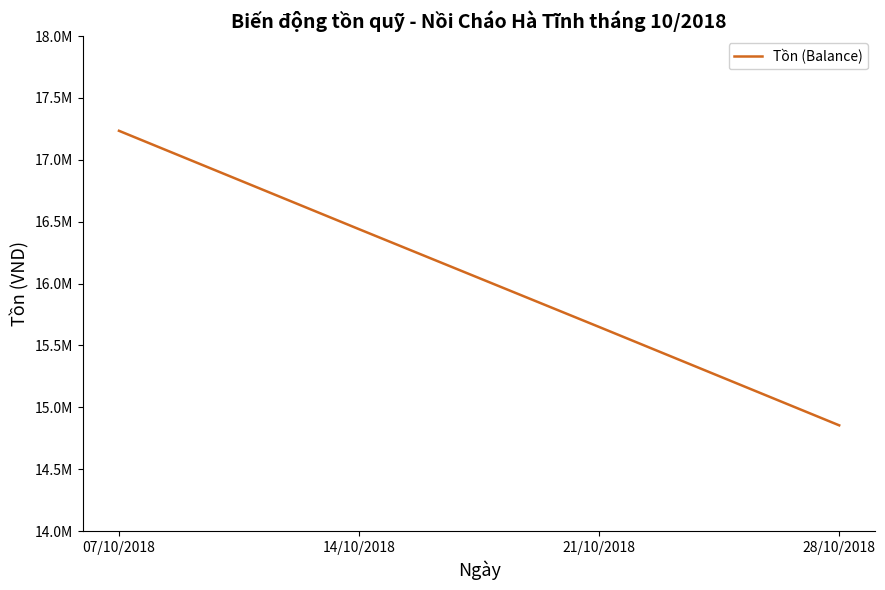

Read the value at 28/10/2018, to the nearest 100.

14854300